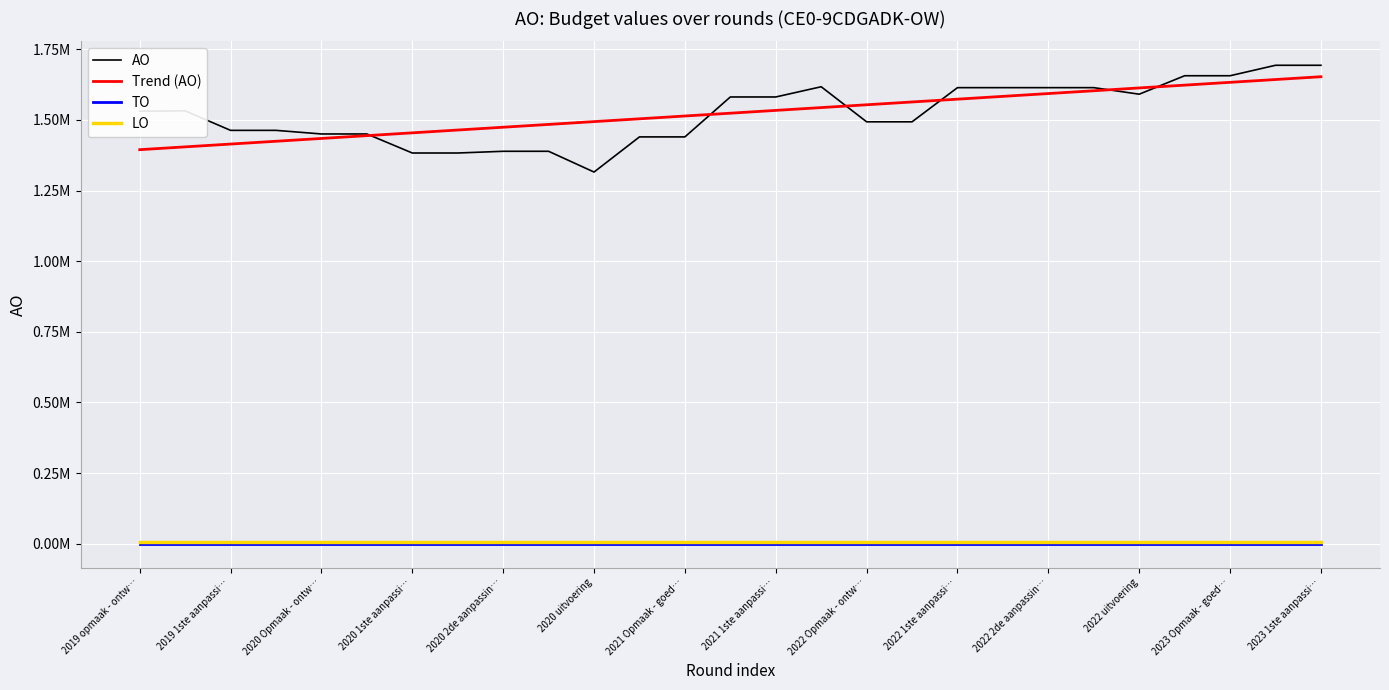

Does the chart have visible grid lines?

Yes